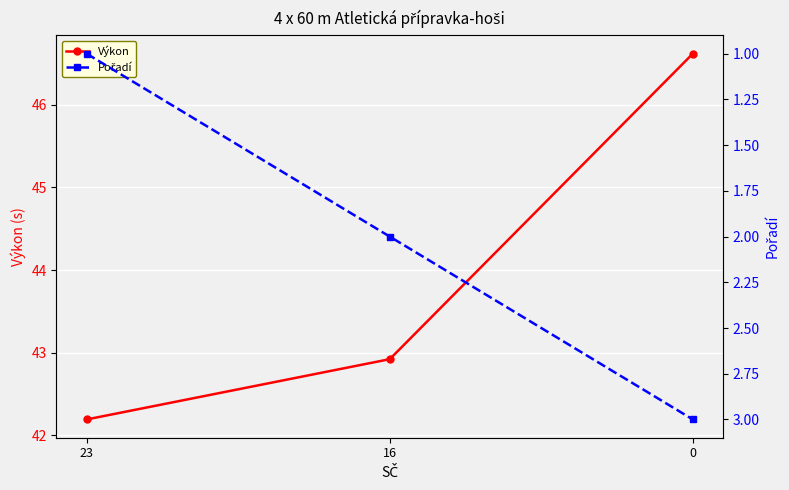

The Výkon series shows 46.6 at 0. True or false?

True